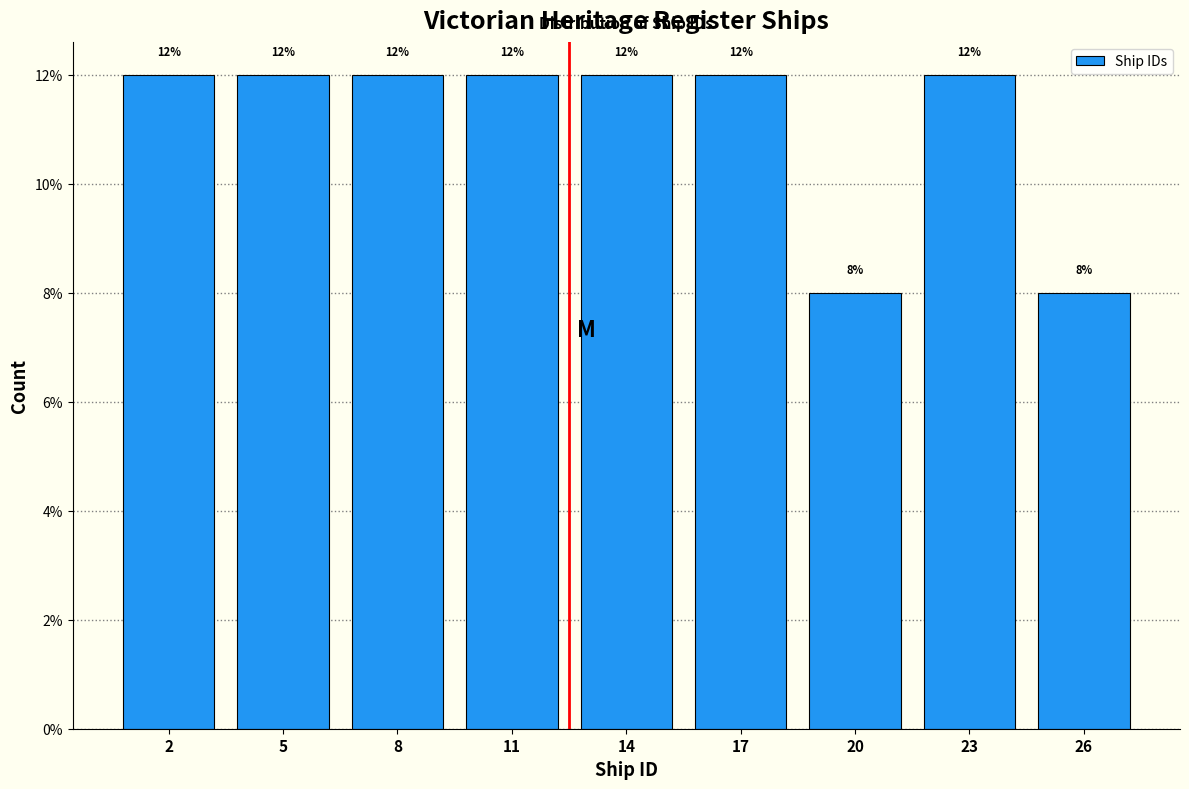

Reading left to right, list all the values displayed in this chart.

2=12	5=12	8=12	11=12	14=12	17=12	20=8	23=12	26=8